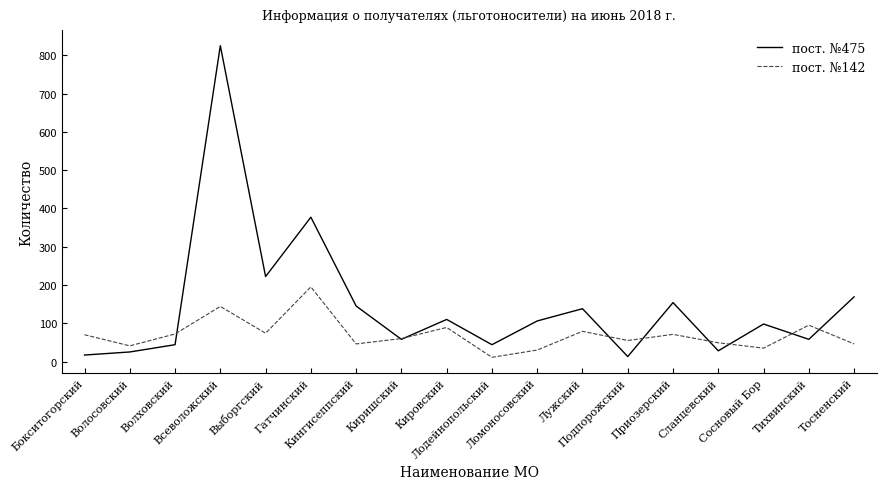

Which series ends up on top after the final intersection of пост. №475 and пост. №142?

пост. №475